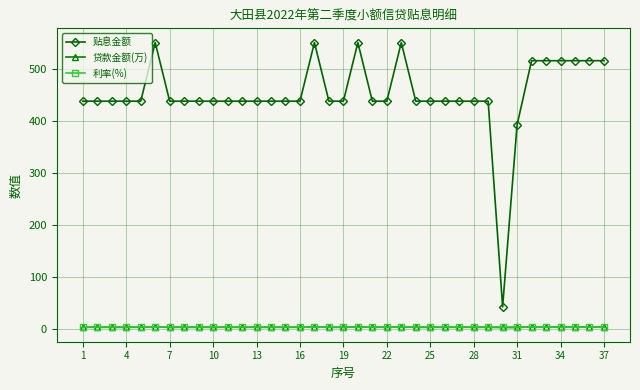

True or false: 贷款金额(万) has more than 0 interior local peaks.

True